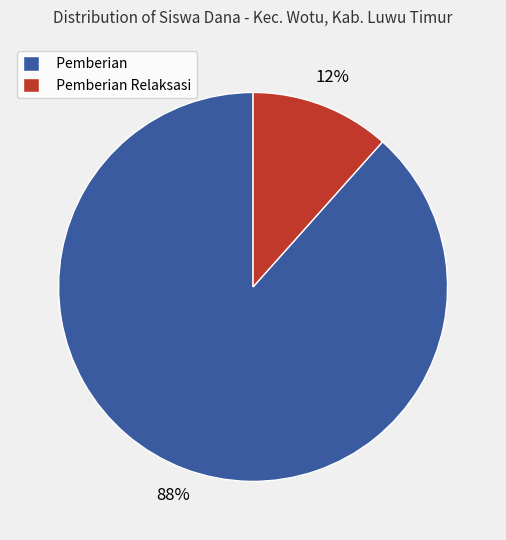

Which category has the smallest portion of the pie?

Pemberian Relaksasi